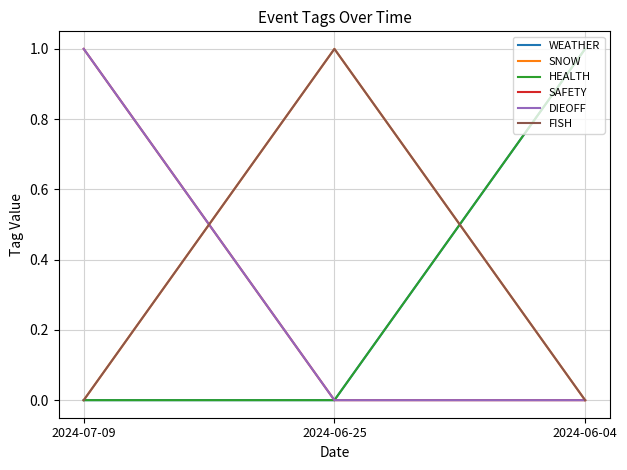

True or false: SNOW has a value of 0 at 2024-07-09.

False